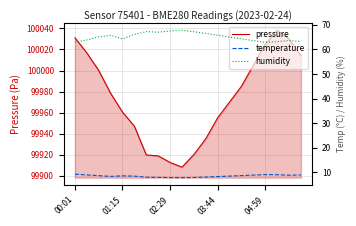

What is the maximum value for pressure?

100038.3